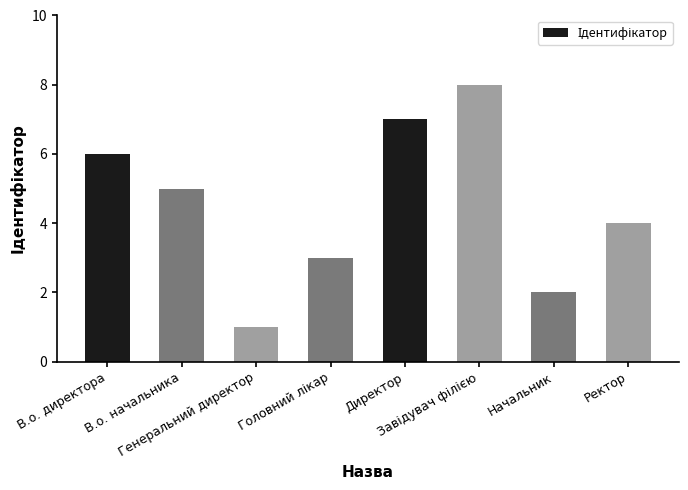

What position from the left is Генеральний директор?

3